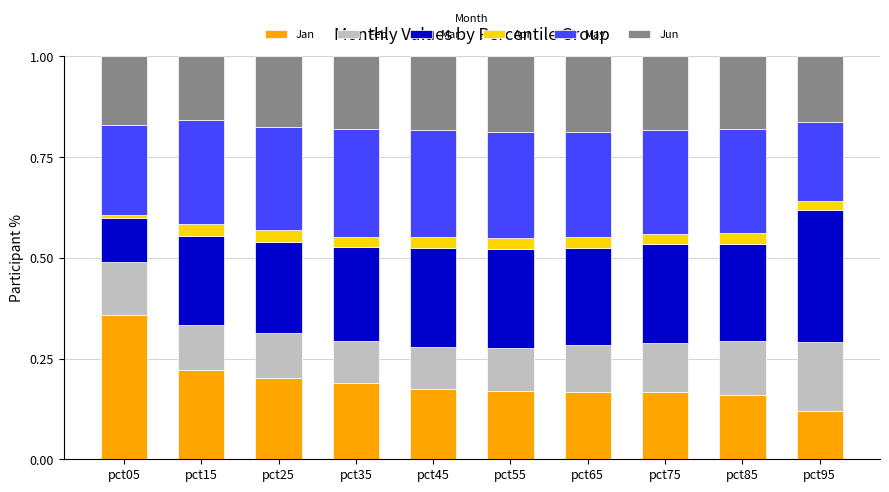

What is the total value across all series at pct85?

1.0